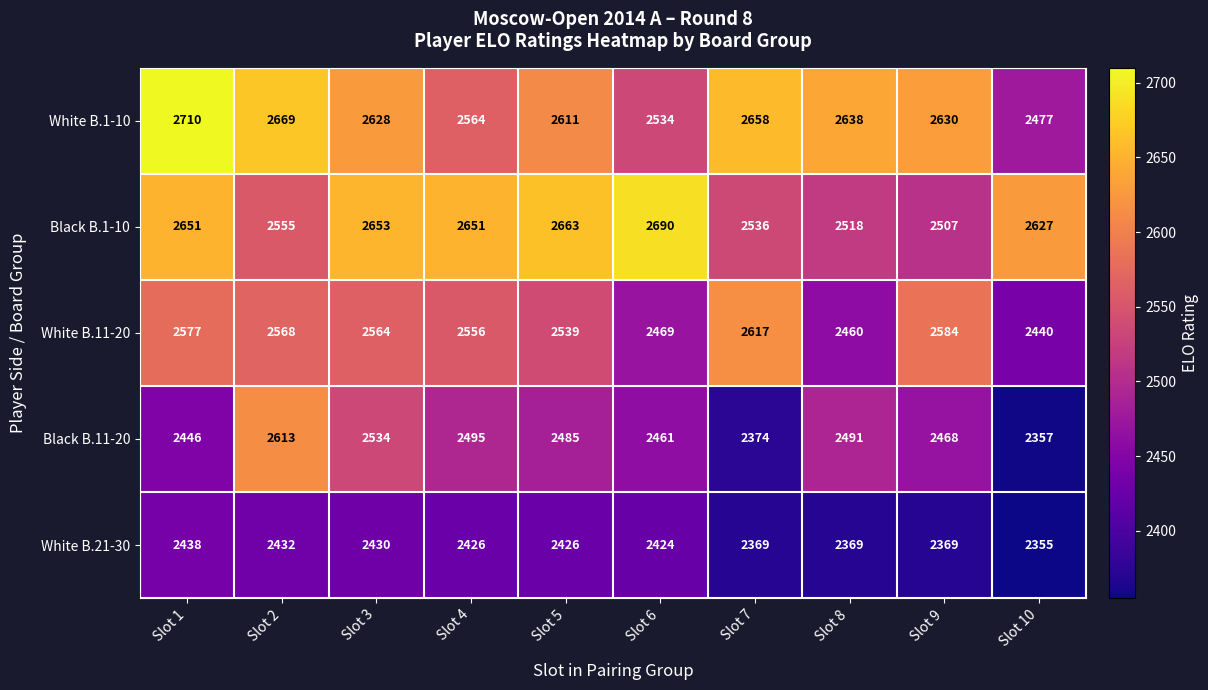

Which category has the highest value in the Black B.11-20 series?

Slot 2